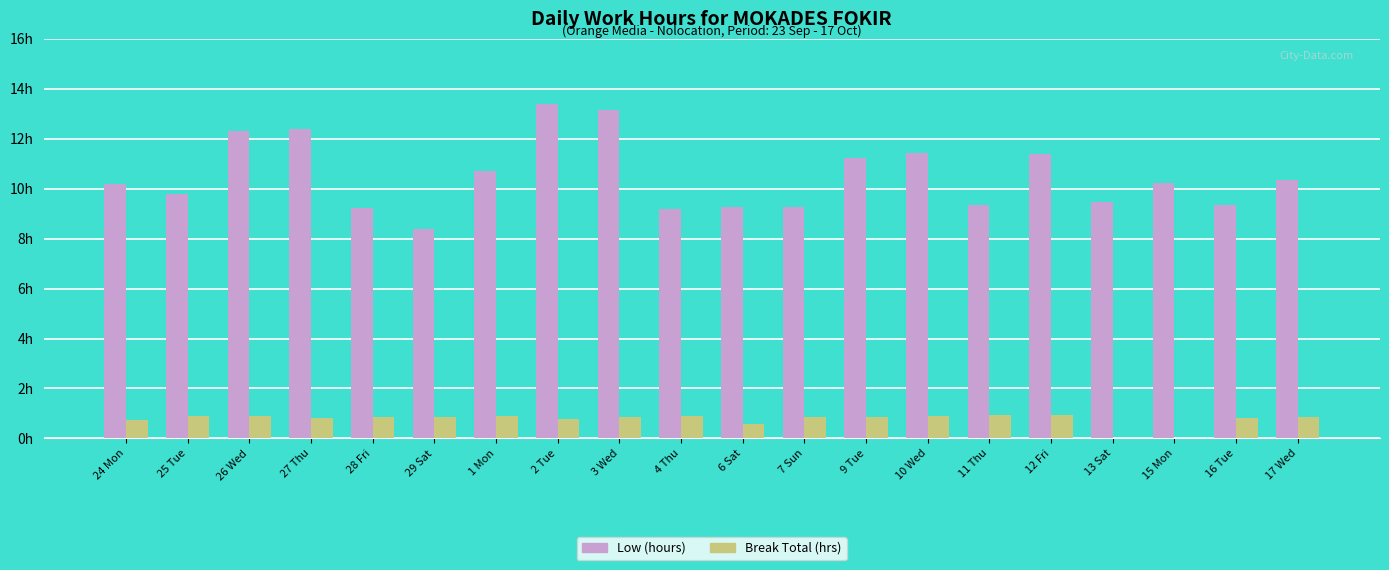

Which category has the highest value in the Low (hours) series?

2 Tue